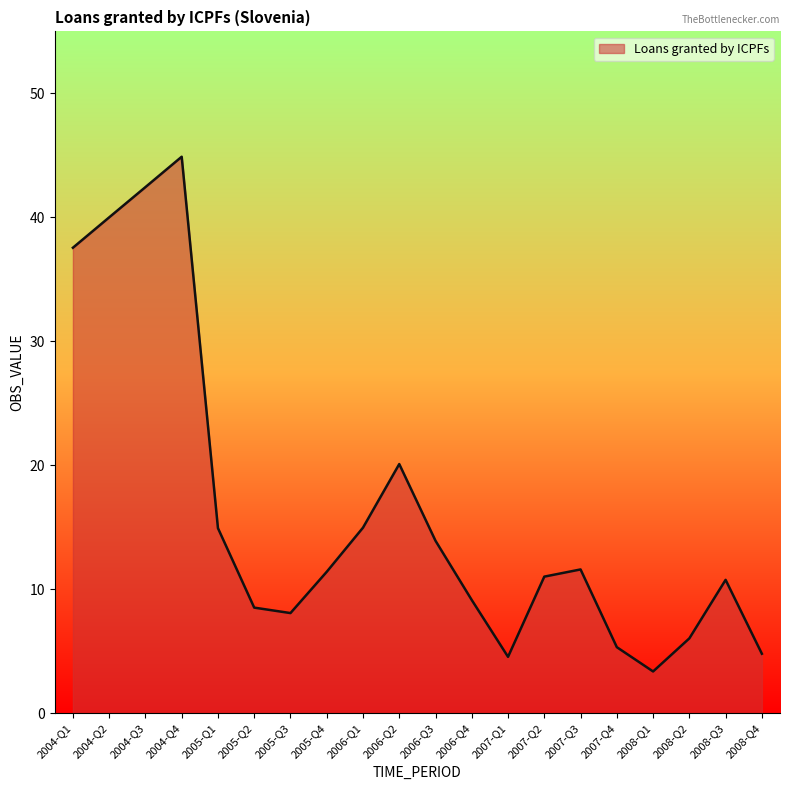

How many lines are shown in the chart?

1